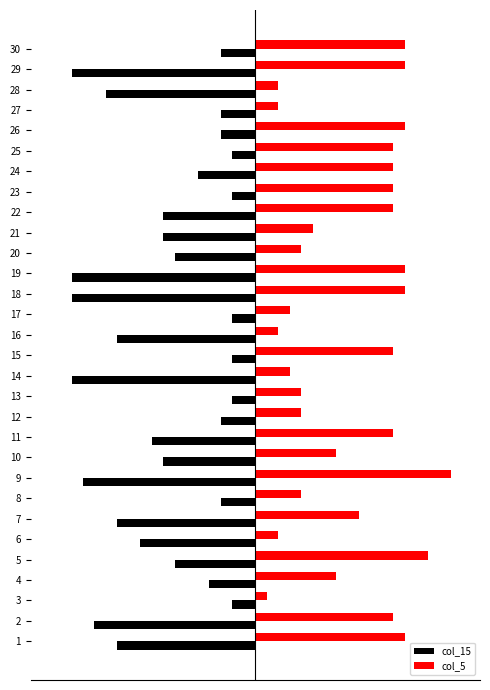

How many series are shown in this chart?

2